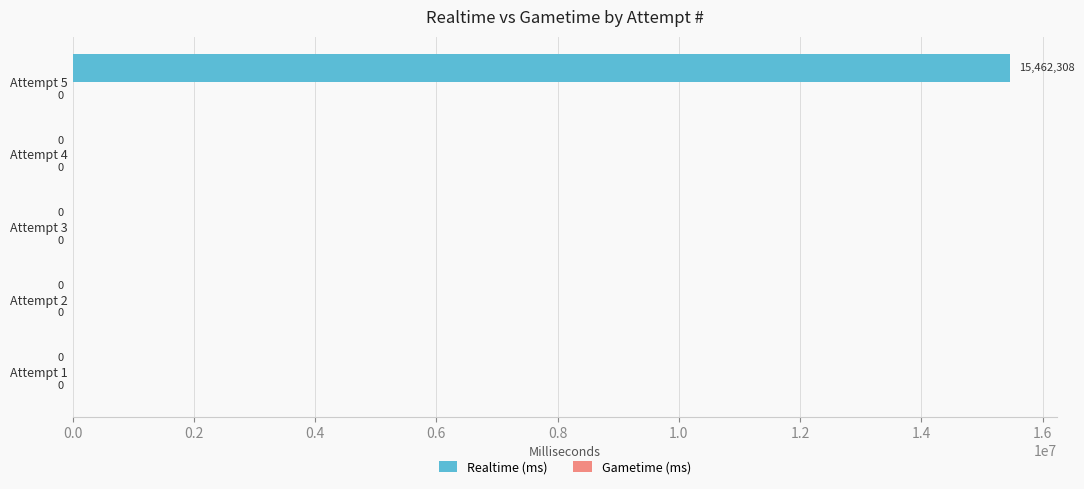

What is the greatest value displayed?

15462308